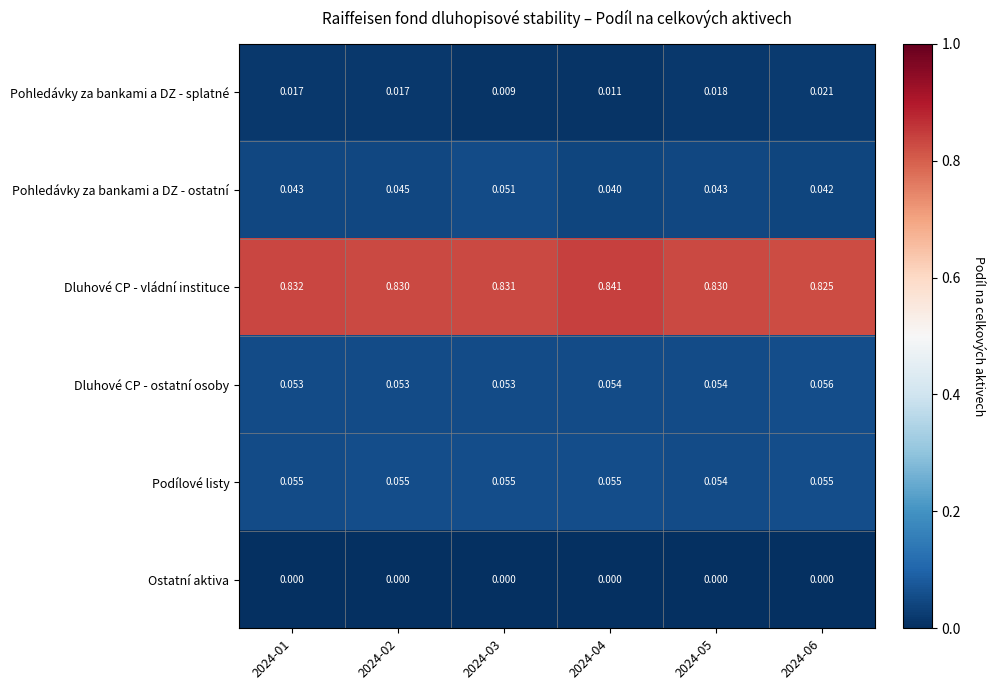

Which series has the largest total across all categories?

Dluhové CP - vládní instituce